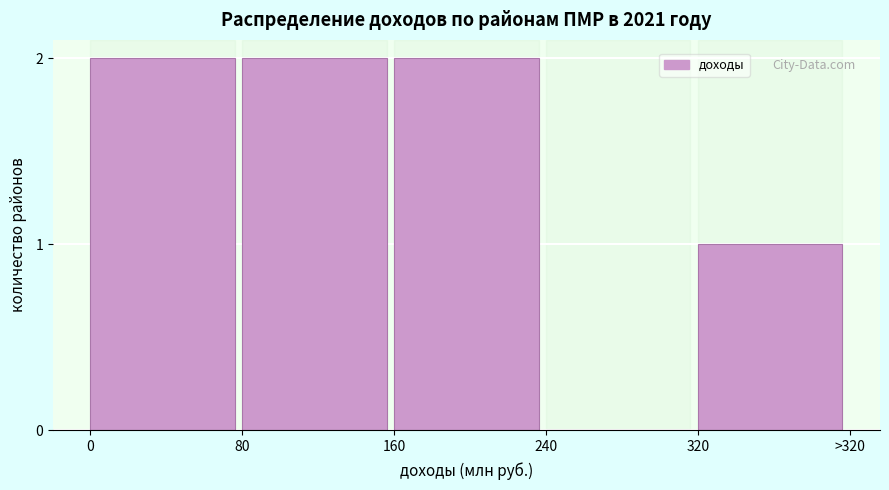

Reading left to right, extract all data points from this chart.

0=2	80=2	160=2	240=0	320=1